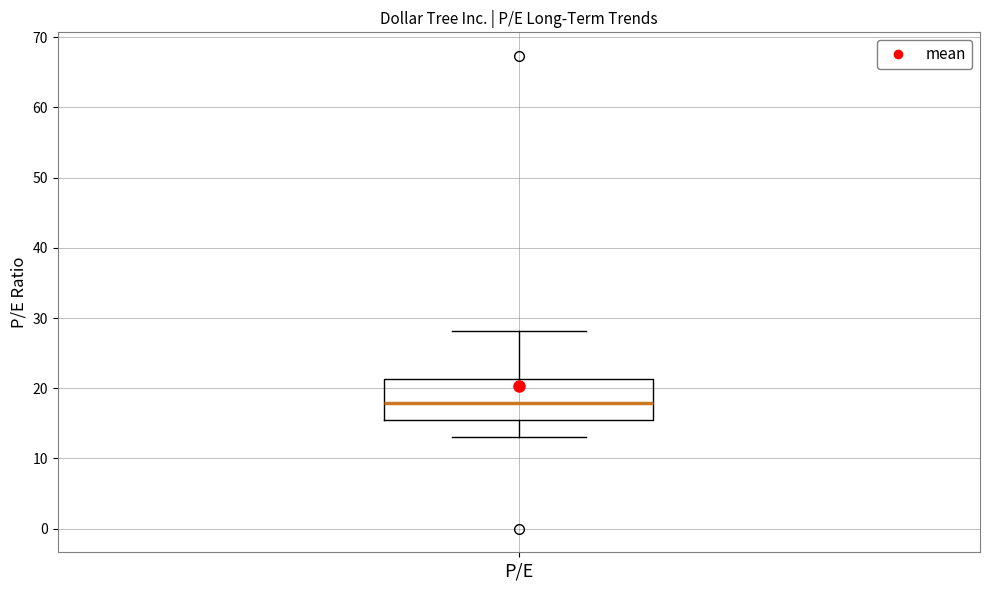

Where does the median line of the box for P/E sit on the y-axis? The values are not printed on the chart, so give them approximately, as read against the axis.

18